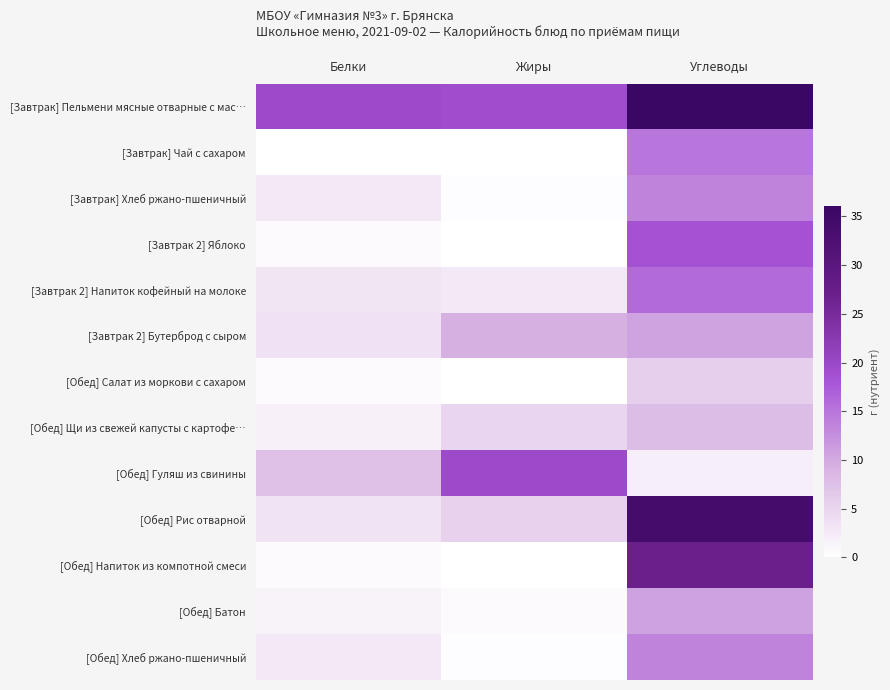

Reading left to right, transcribe all the data shown in this chart.

[Завтрак] Пельмени мясные отварные с мас…: Белки=19.8	Жиры=19.3	Углеводы=36.0
[Завтрак] Чай с сахаром: Белки=0.1	Жиры=0.0	Углеводы=15.0
[Завтрак] Хлеб ржано-пшеничный: Белки=2.6	Жиры=0.4	Углеводы=13.6
[Завтрак 2] Яблоко: Белки=0.6	Жиры=0.0	Углеводы=18.5
[Завтрак 2] Напиток кофейный на молоке: Белки=3.2	Жиры=2.7	Углеводы=15.9
[Завтрак 2] Бутерброд с сыром: Белки=3.4	Жиры=9.3	Углеводы=10.6
[Обед] Салат из моркови с сахаром: Белки=0.6	Жиры=0.1	Углеводы=5.7
[Обед] Щи из свежей капусты с картофе…: Белки=1.8	Жиры=5.0	Углеводы=7.9
[Обед] Гуляш из свинины: Белки=7.5	Жиры=19.7	Углеводы=2.0
[Обед] Рис отварной: Белки=3.3	Жиры=5.5	Углеводы=33.8
[Обед] Напиток из компотной смеси: Белки=0.7	Жиры=0.0	Углеводы=27.0
[Обед] Батон: Белки=1.6	Жиры=0.6	Углеводы=10.8
[Обед] Хлеб ржано-пшеничный: Белки=2.6	Жиры=0.4	Углеводы=13.6